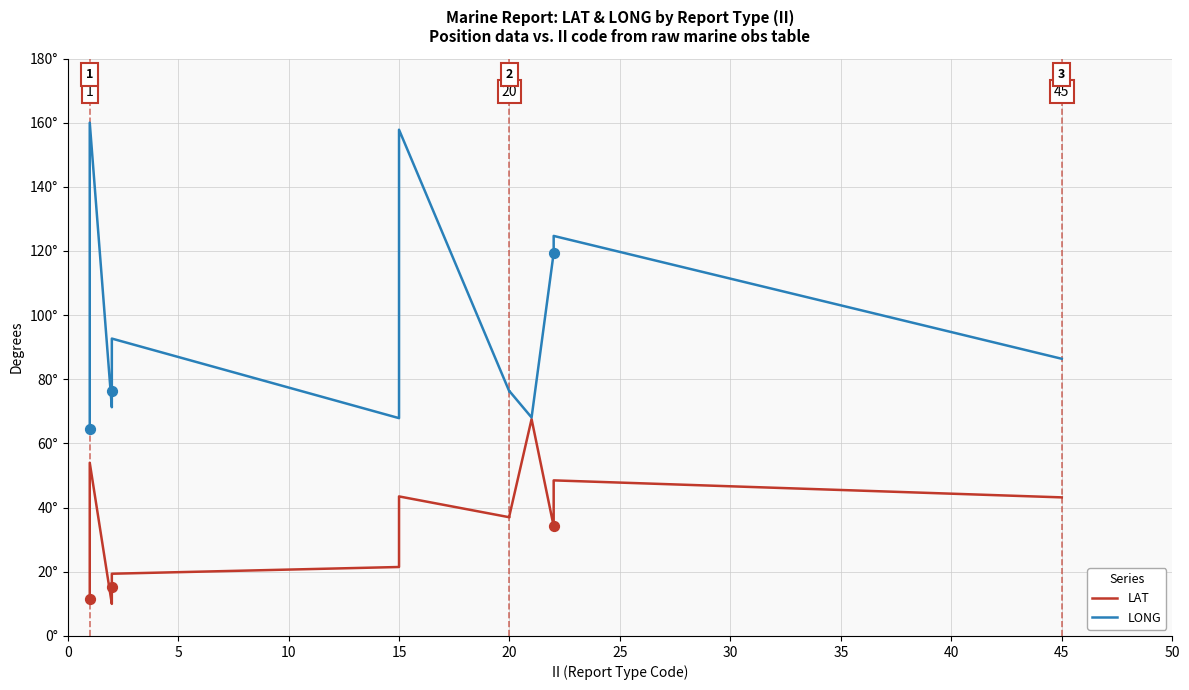

Which series has the largest Y range (max minus min)?

LONG